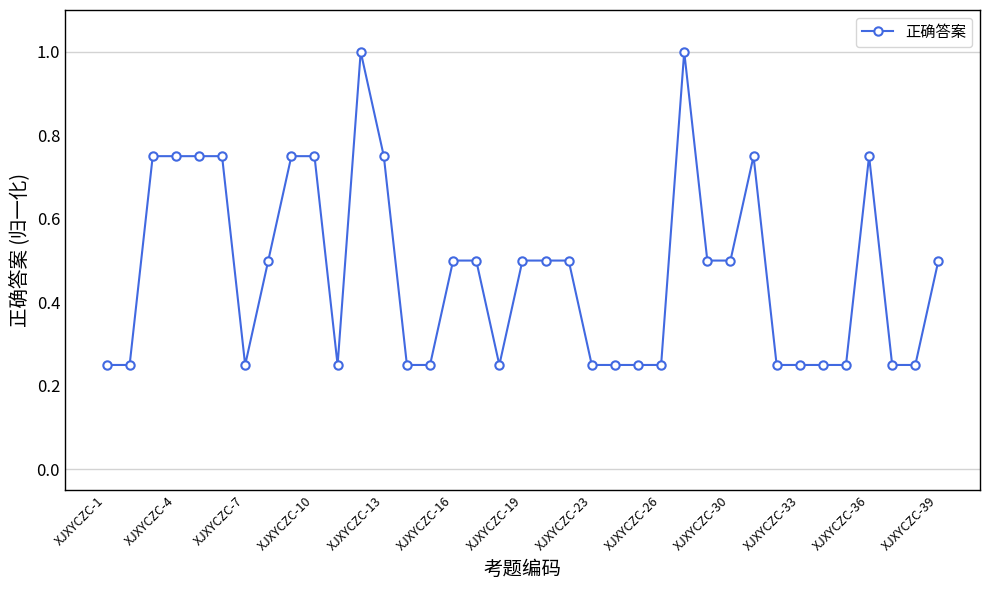

What is the sum of all values?

17.5